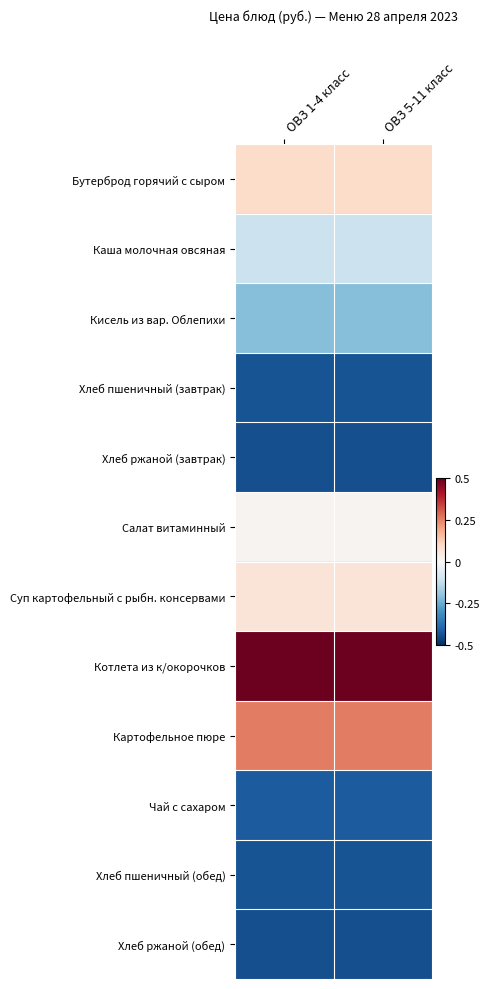

At how many categories does at least one series exceed 0?

2